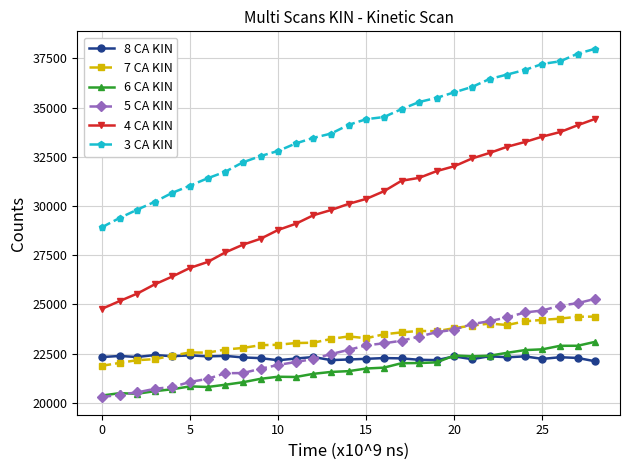

True or false: 5 CA KIN and 4 CA KIN cross at least once.

False